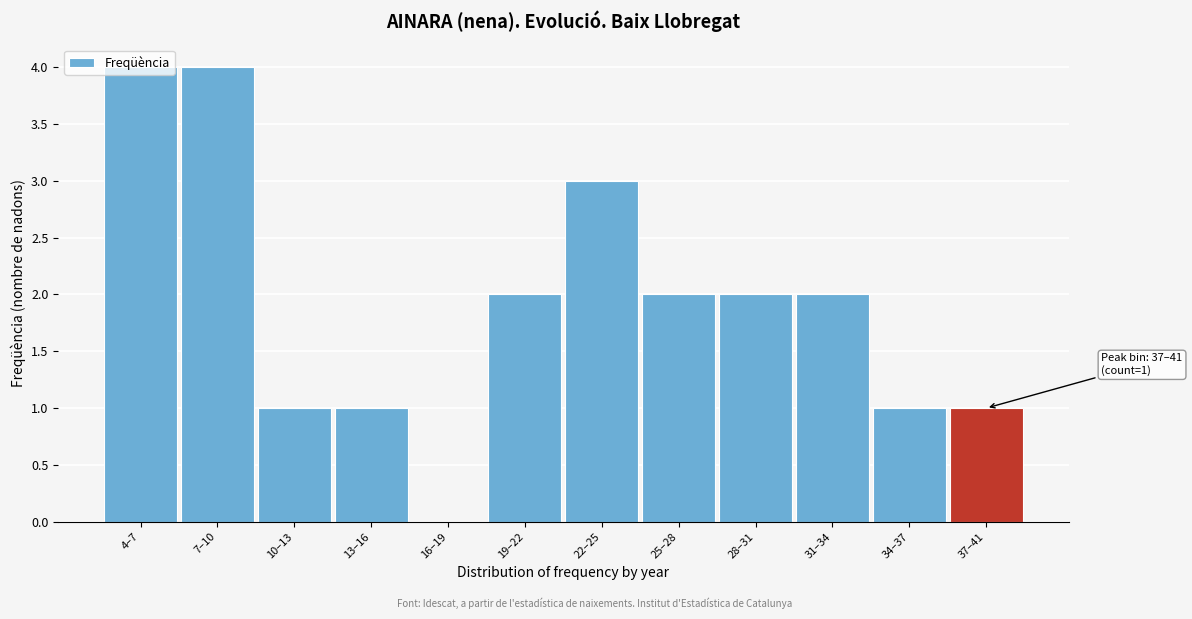

What is the greatest value displayed?

4